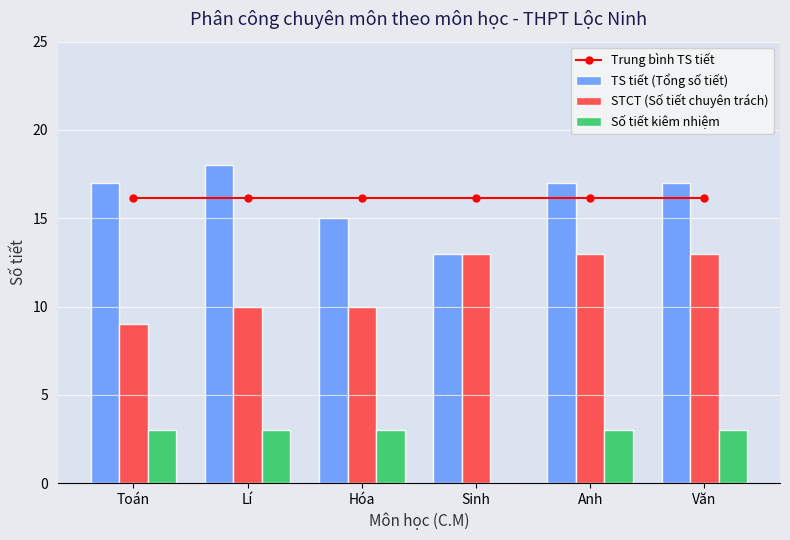

Is it true that Số tiết kiêm nhiệm equals 4.1 at Toán?

False